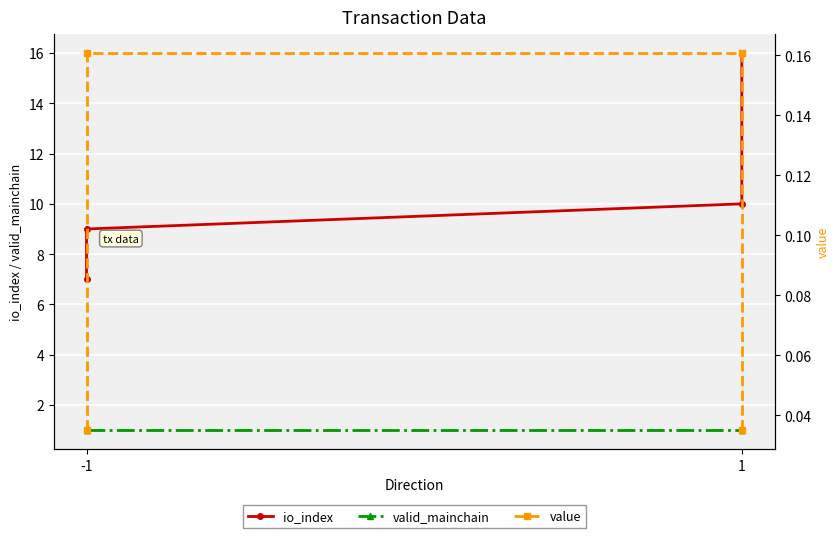

True or false: valid_mainchain and io_index intersect in this chart.

False